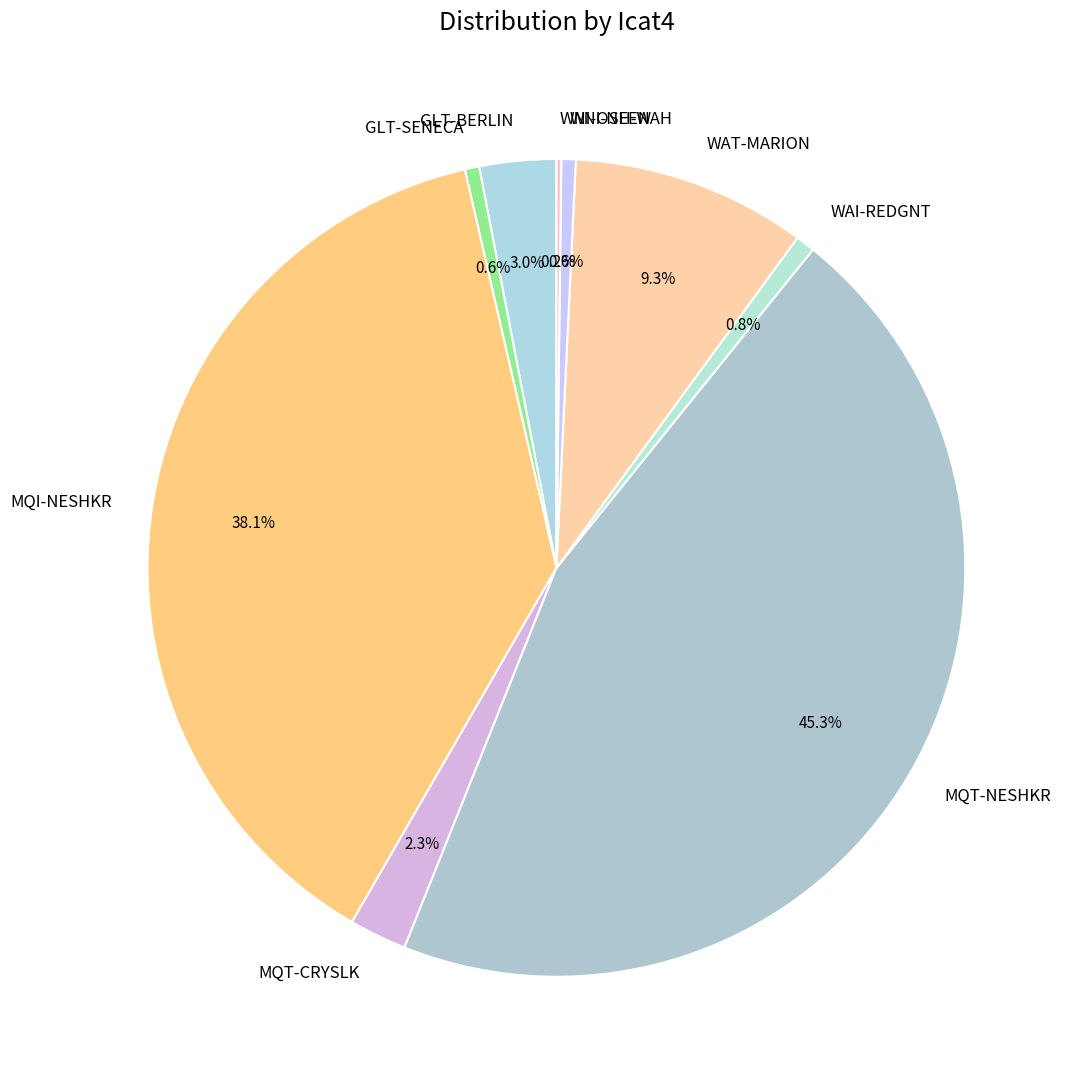

Between WAI-REDGNT and MQT-NESHKR, which is larger?

MQT-NESHKR